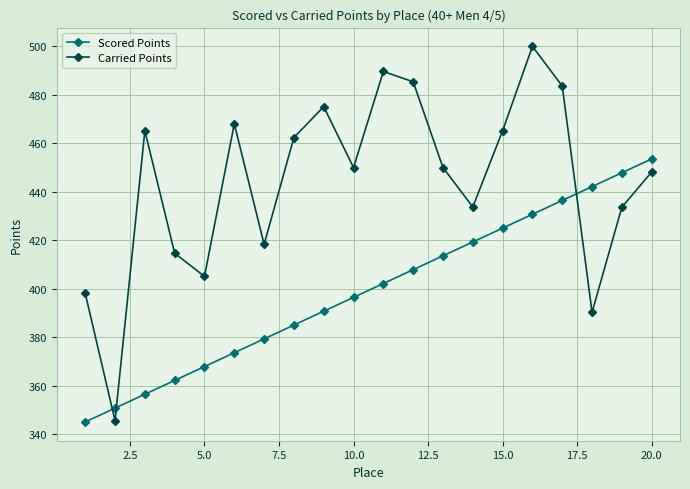

What is the lowest value of the Carried Points series?

345.6